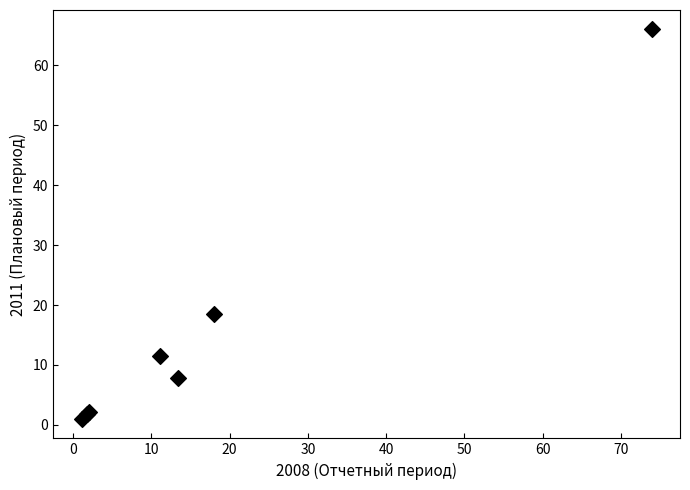

What Y value in the scatter plot is closest to 33?

18.5